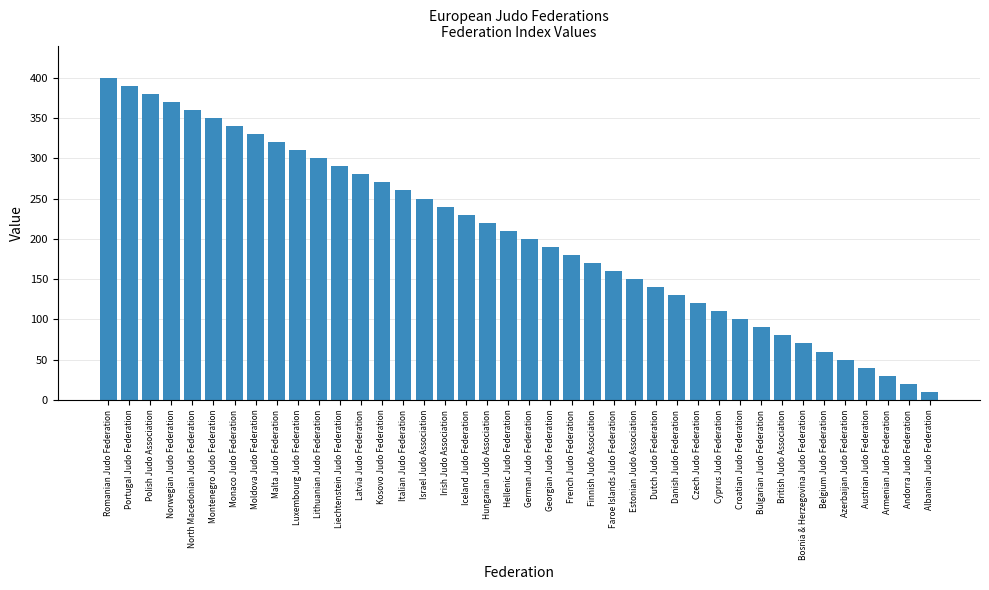

The chart shows a value of 169 at Croatian Judo Federation. True or false?

False